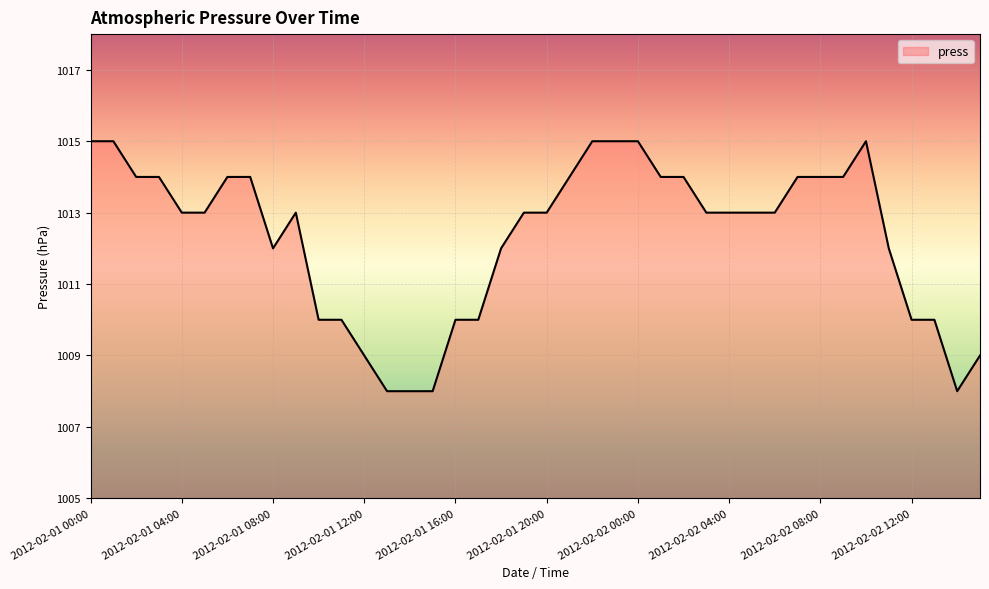

How many series are shown in this chart?

1